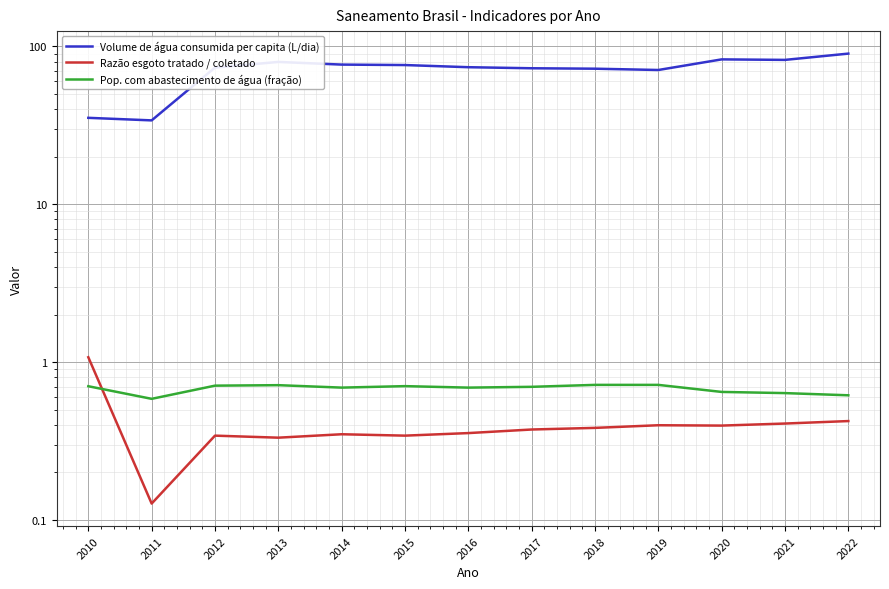

Which series changed the most between 2012 and 2020?

Volume de água consumida per capita (L/dia)